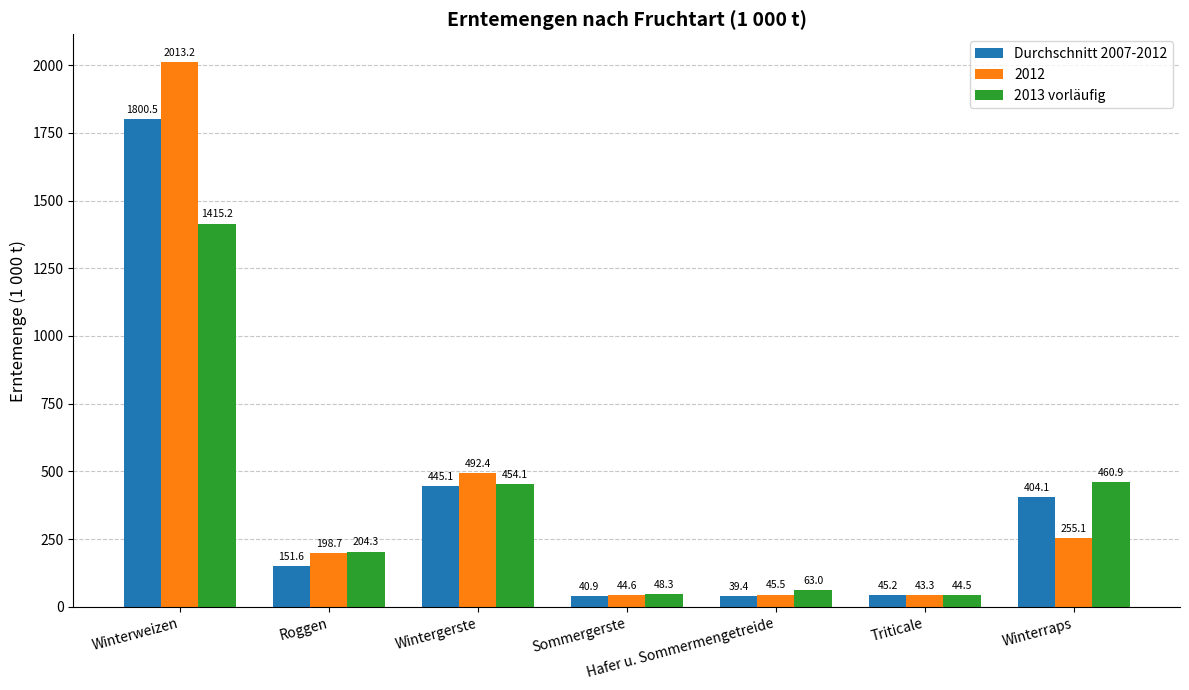

Is the value of 2013 vorläufig at Winterweizen greater than the value of Durchschnitt 2007-2012 at Winterraps?

Yes